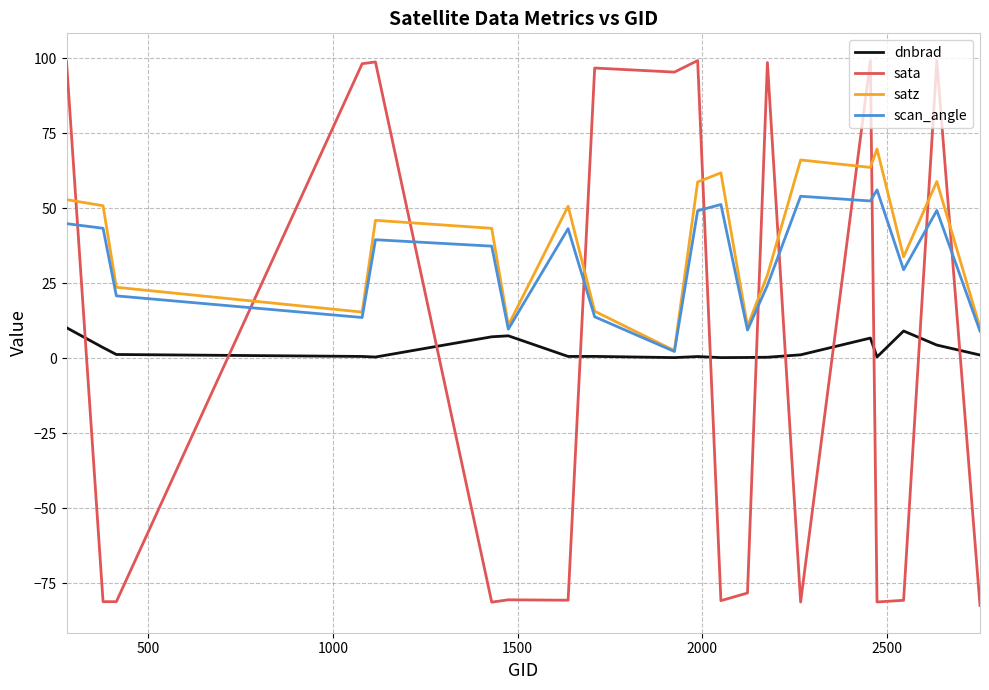

What is the highest value of the scan_angle series?

56.1